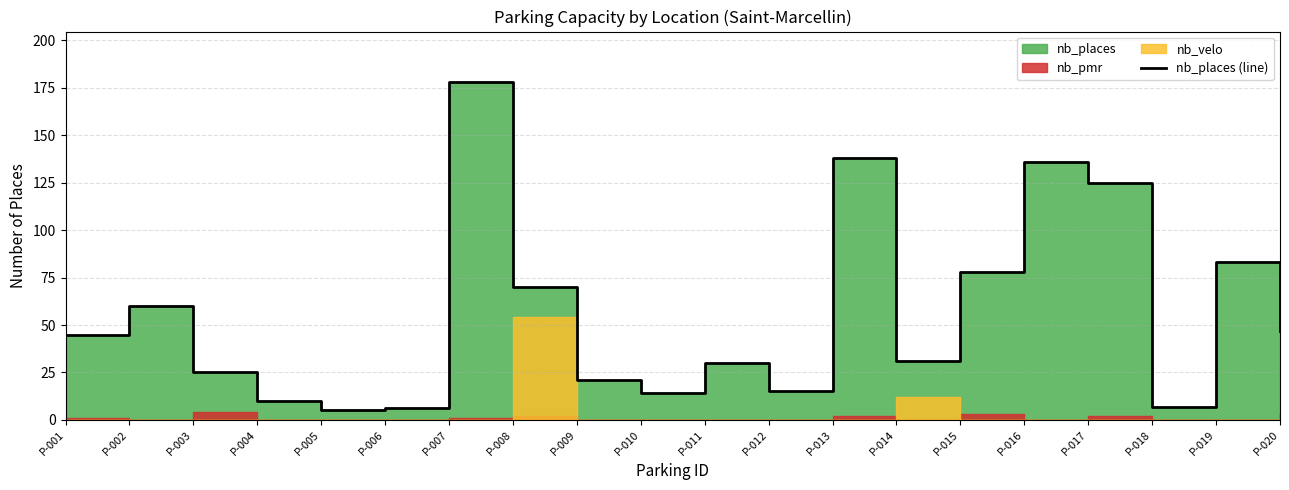

Where is the first local maximum?

P-002